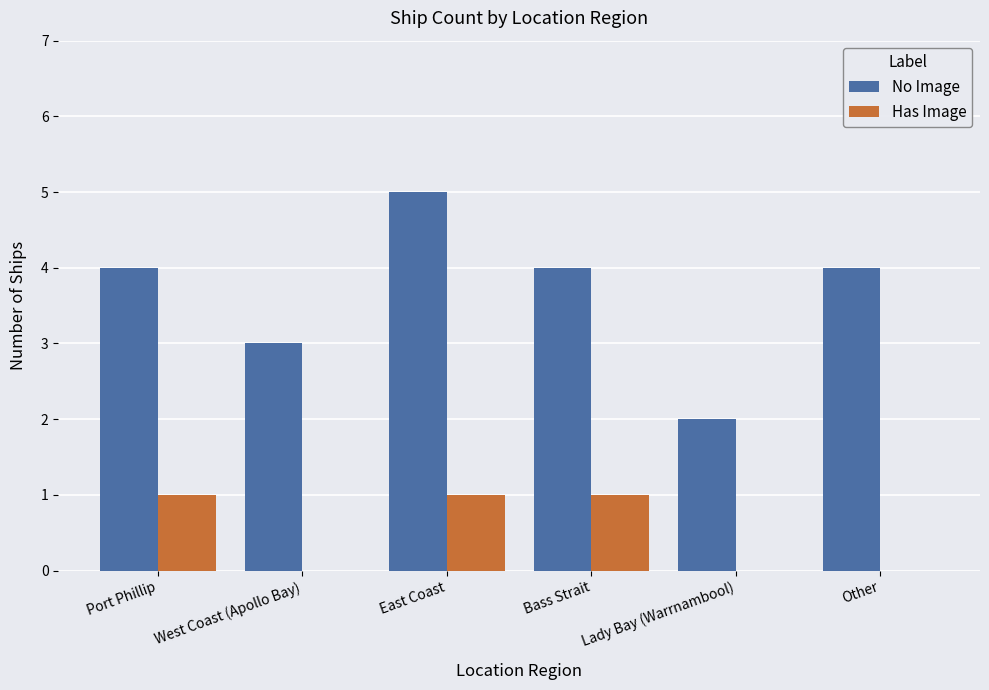

Between Port Phillip and Other, which series saw the biggest shift?

Has Image